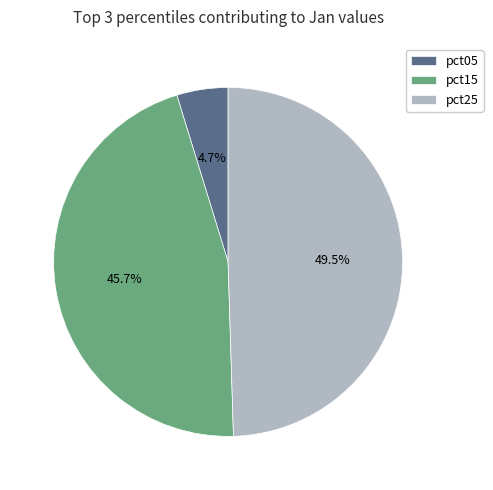

Is it true that pct15 is 32% of the pie?

False